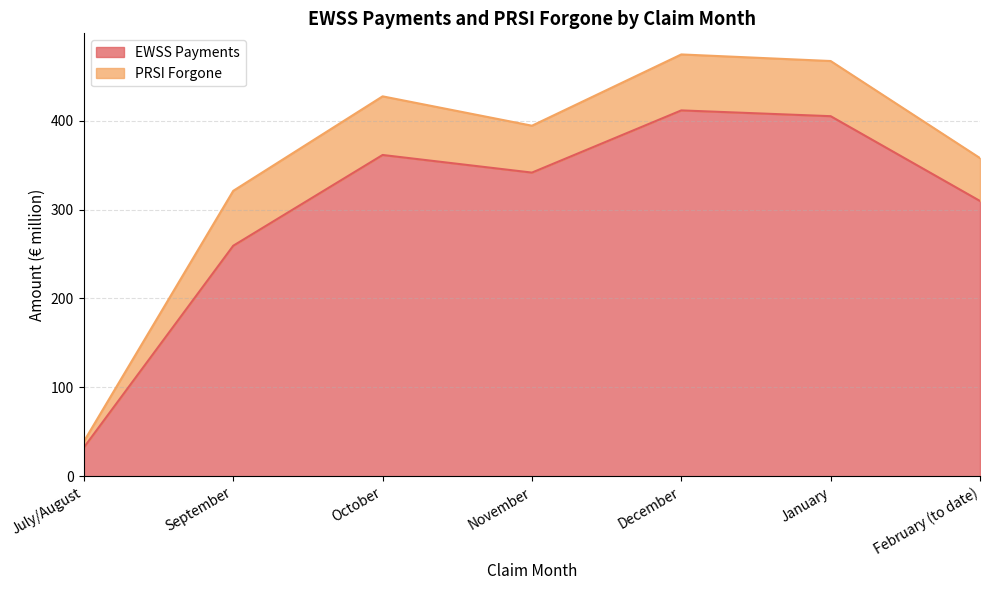

Does the chart have visible grid lines?

Yes